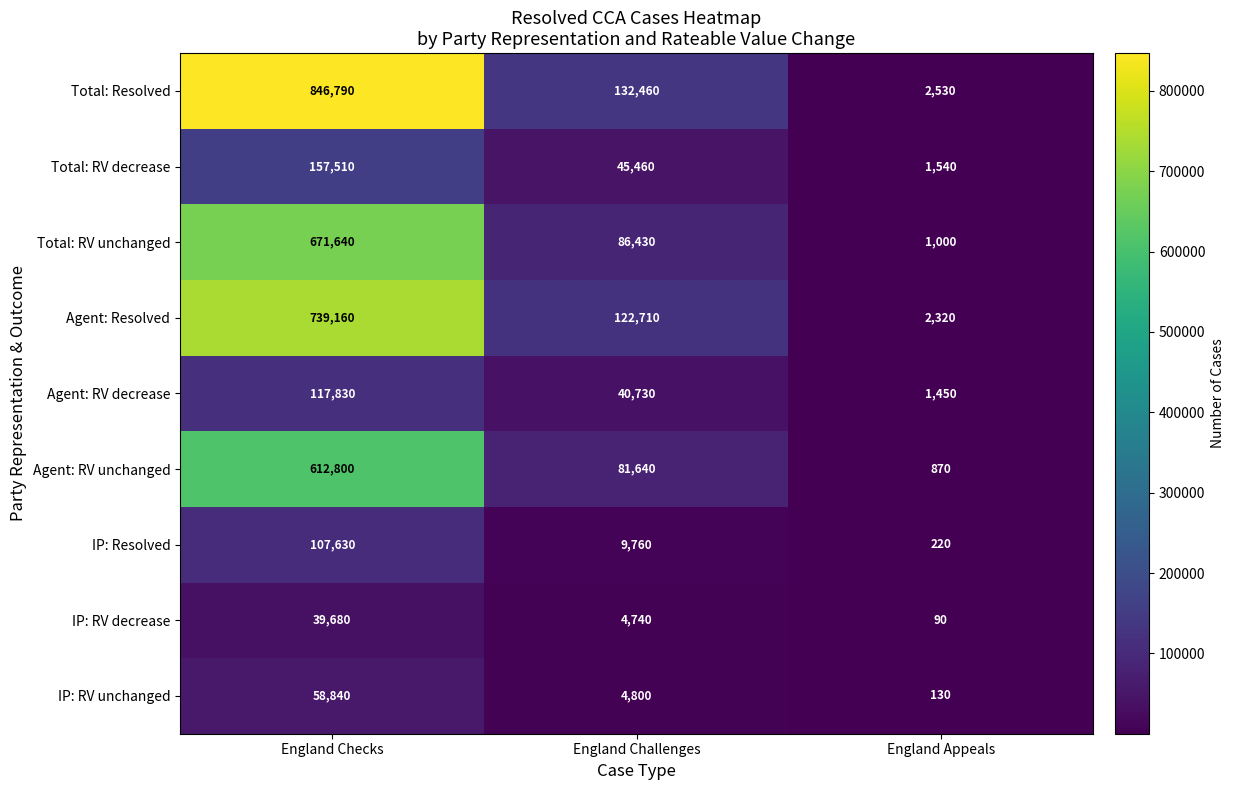

True or false: Agent: RV unchanged has a value of 612800 at England Checks.

True